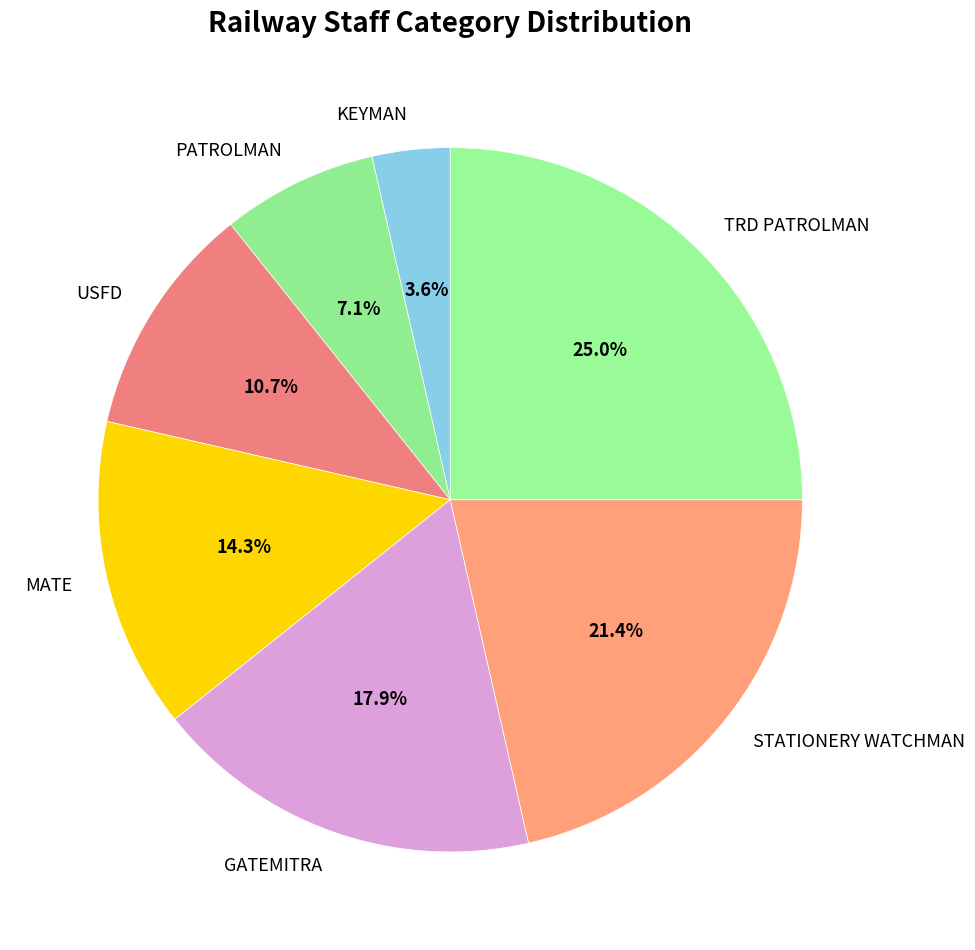

How many slices are in this pie chart?

7